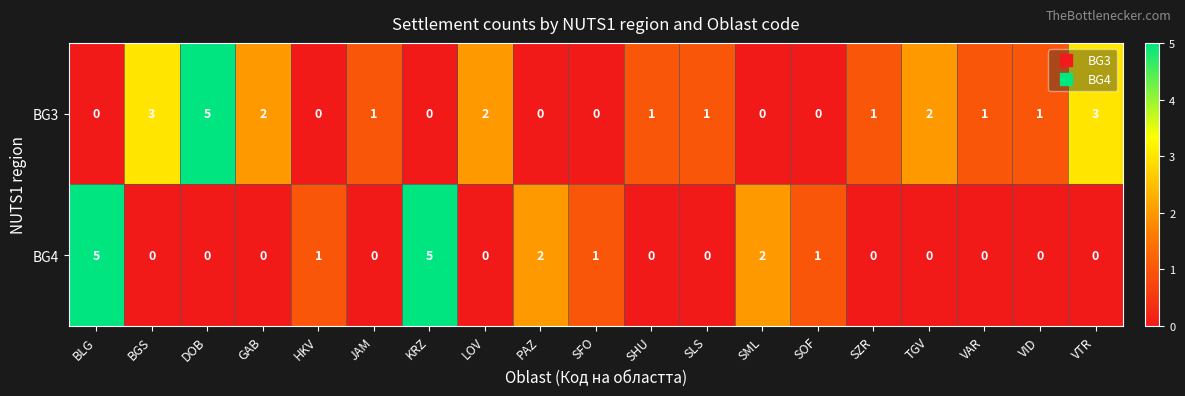

List the series in order of their overall mean, lowest first.

BG4, BG3